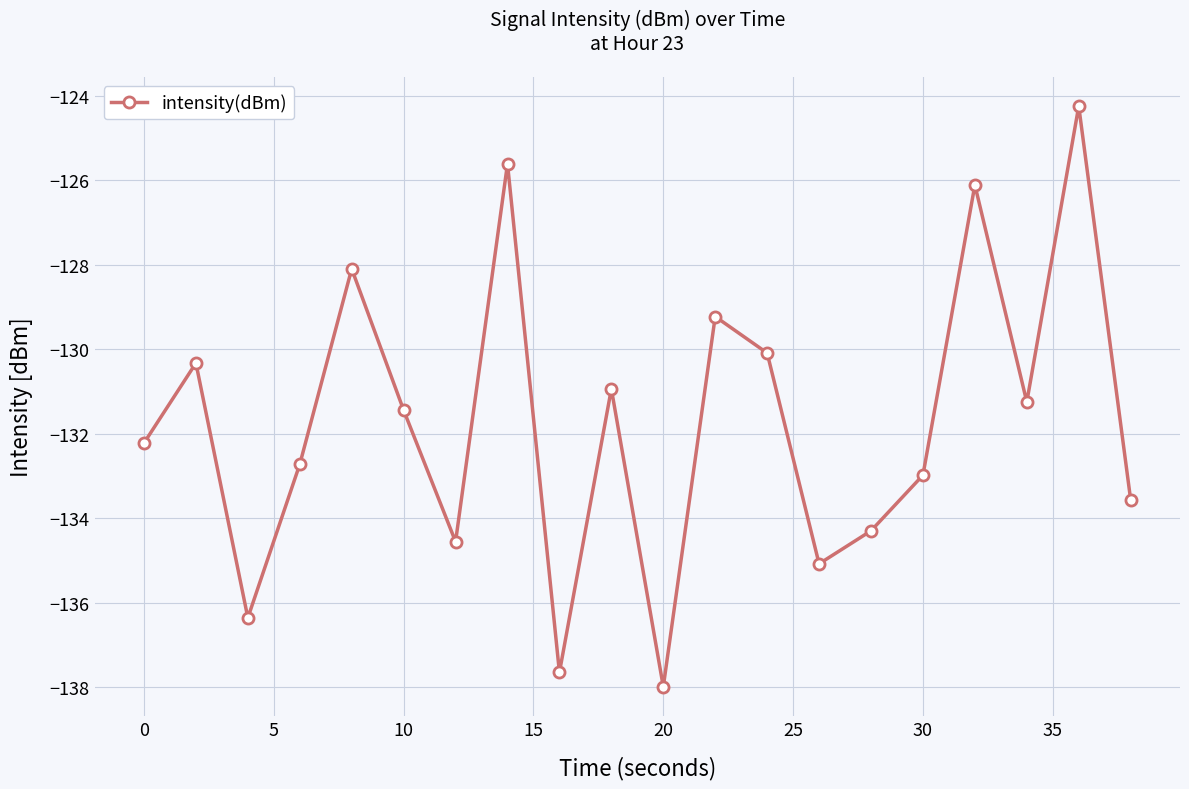

What is the sum of all values?

-2634.7